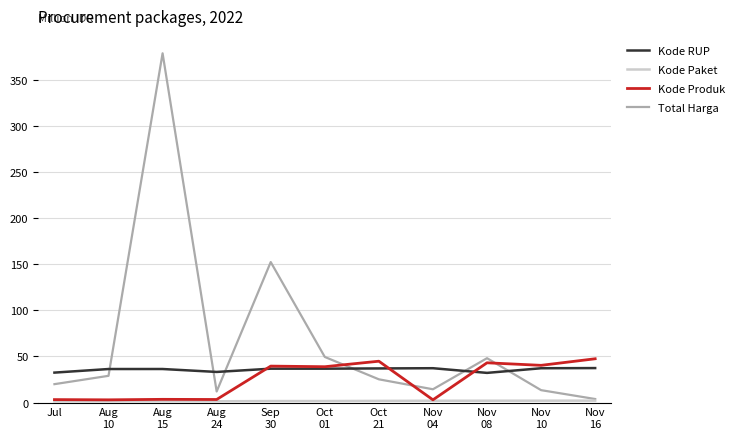

How many intersections are there between Total Harga and Kode RUP?

6